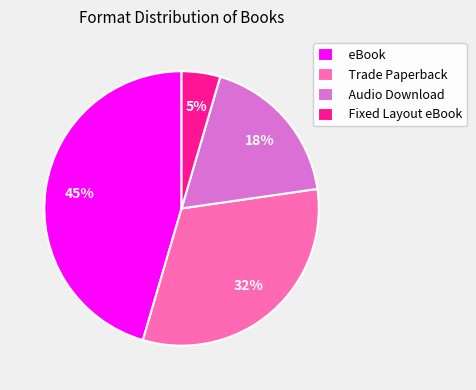

Which category has the biggest portion of the pie?

eBook